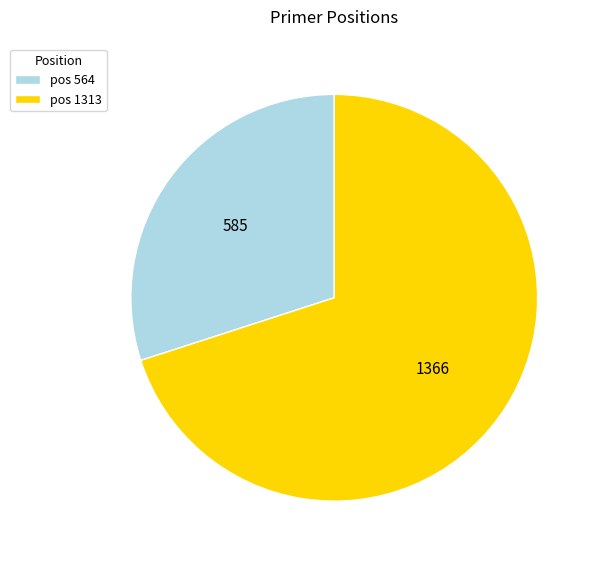

Combined, do pos 564 and pos 1313 account for over 50%?

Yes